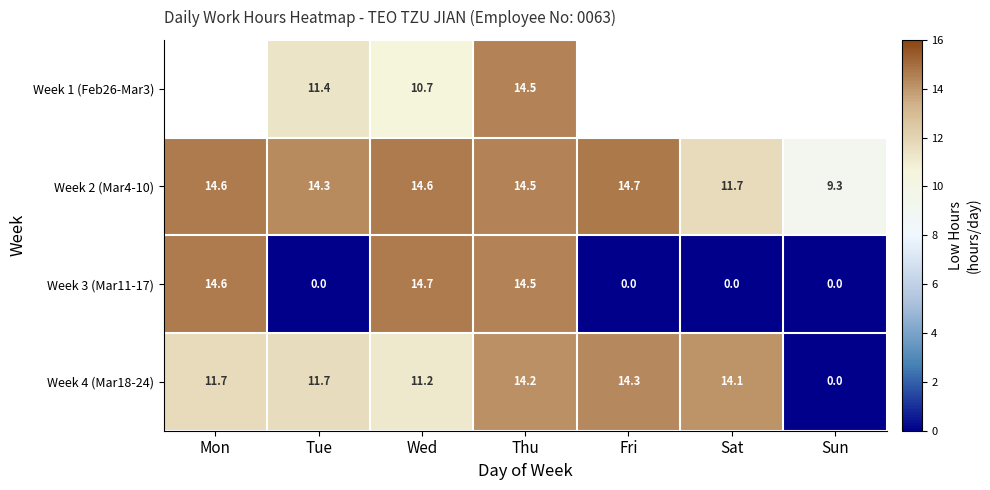

Is the value of Week 4 (Mar18-24) at Wed greater than the value of Week 3 (Mar11-17) at Thu?

No